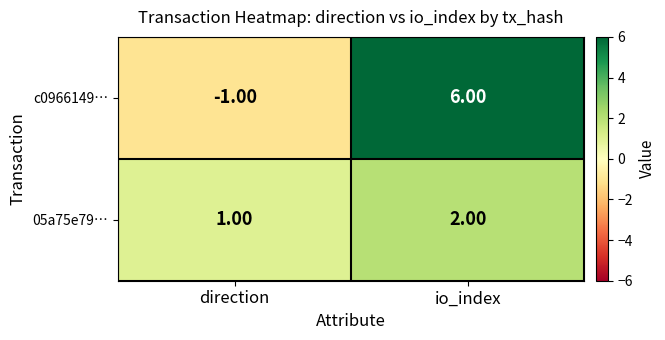

Which series has the largest range (max minus min)?

c0966149…